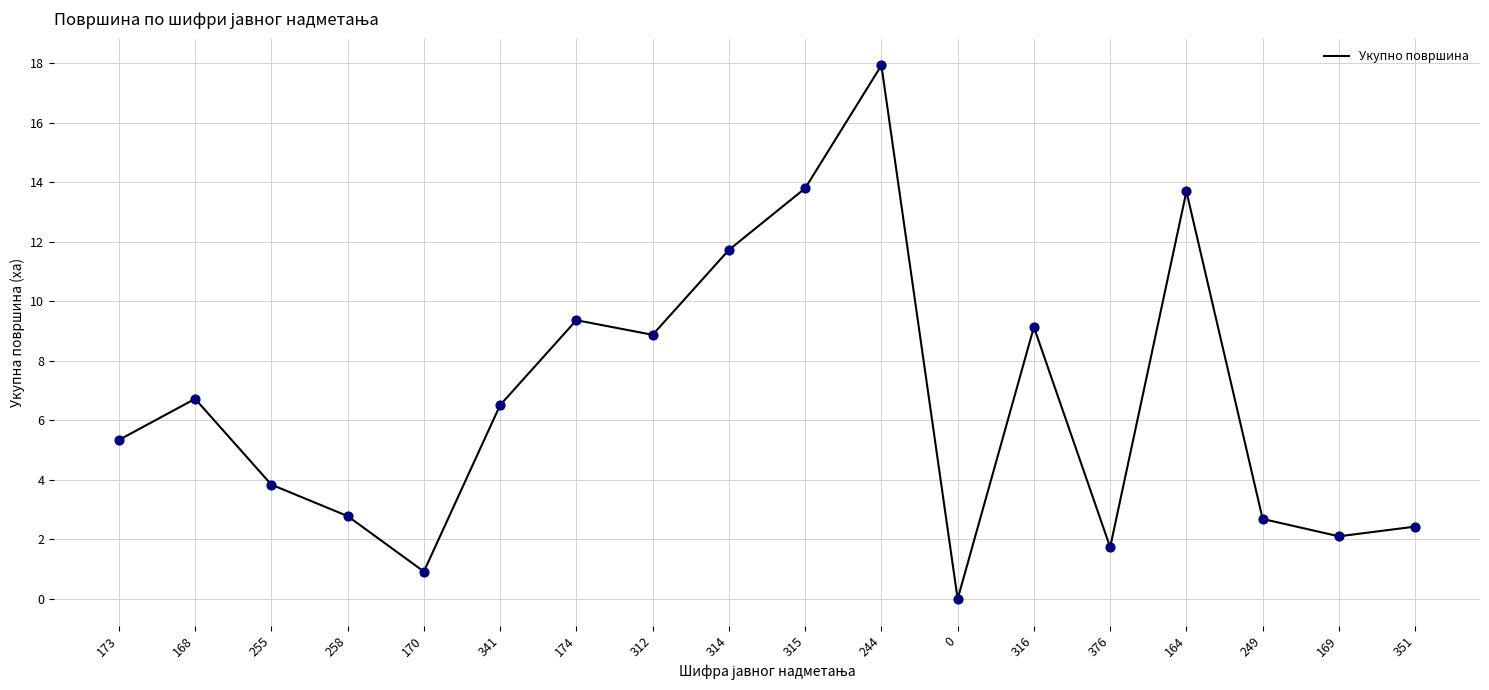

Which has a higher value, 255 or 174?

174